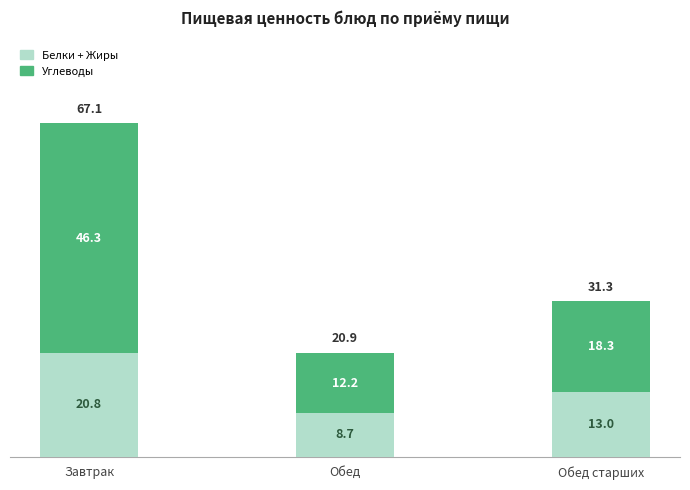

How many bars are there in total?

3